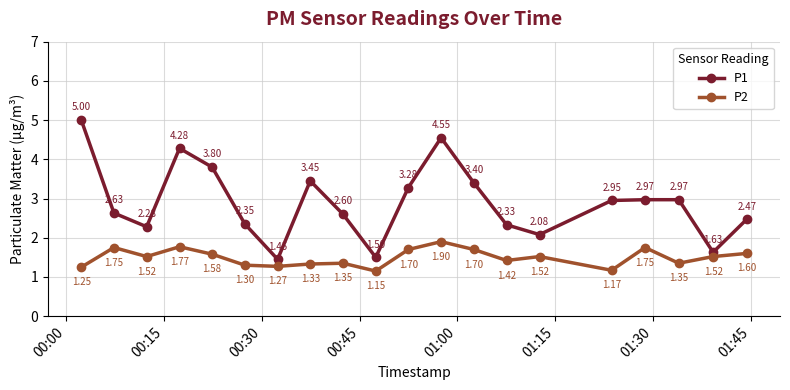

Rank the series by their maximum value, from lowest to highest.

P2, P1